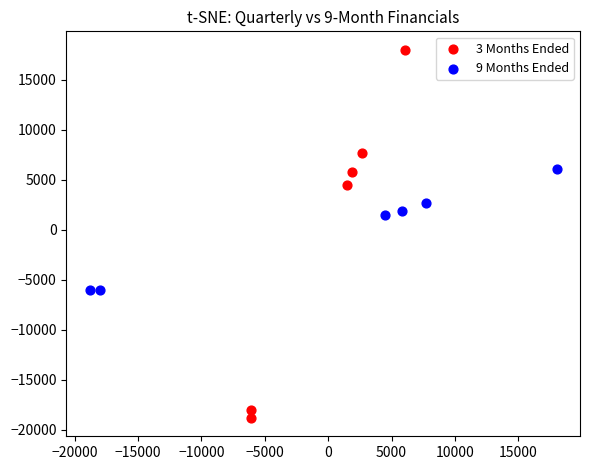

What are all the series names shown in the legend?

3 Months Ended, 9 Months Ended